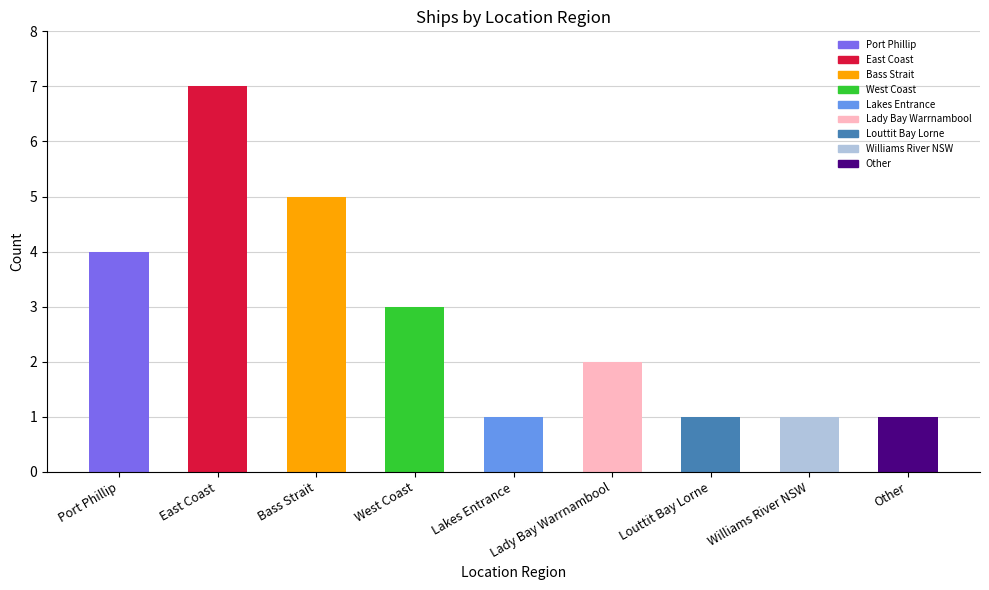

The value at Port Phillip is 2. True or false?

False